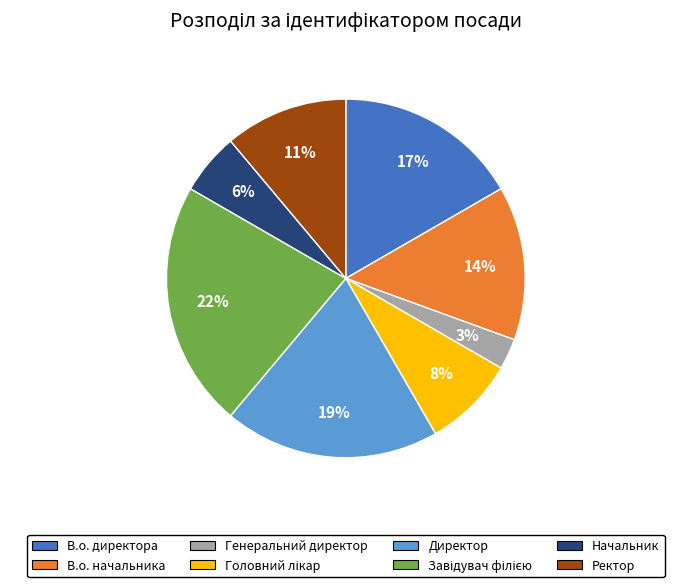

What is the smallest slice in the pie chart?

Генеральний директор